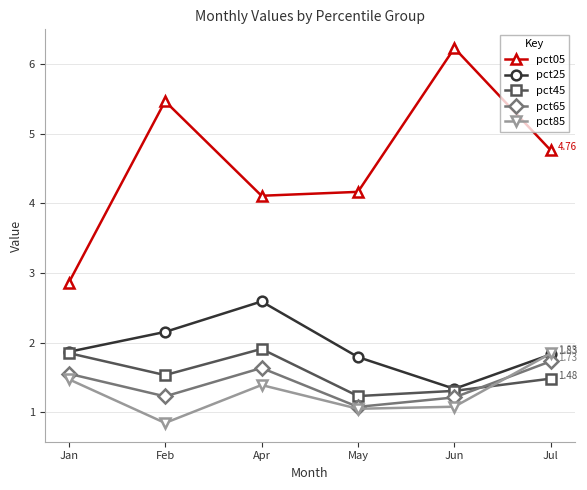

What is the approximate value of pct45 at Jan?

1.9